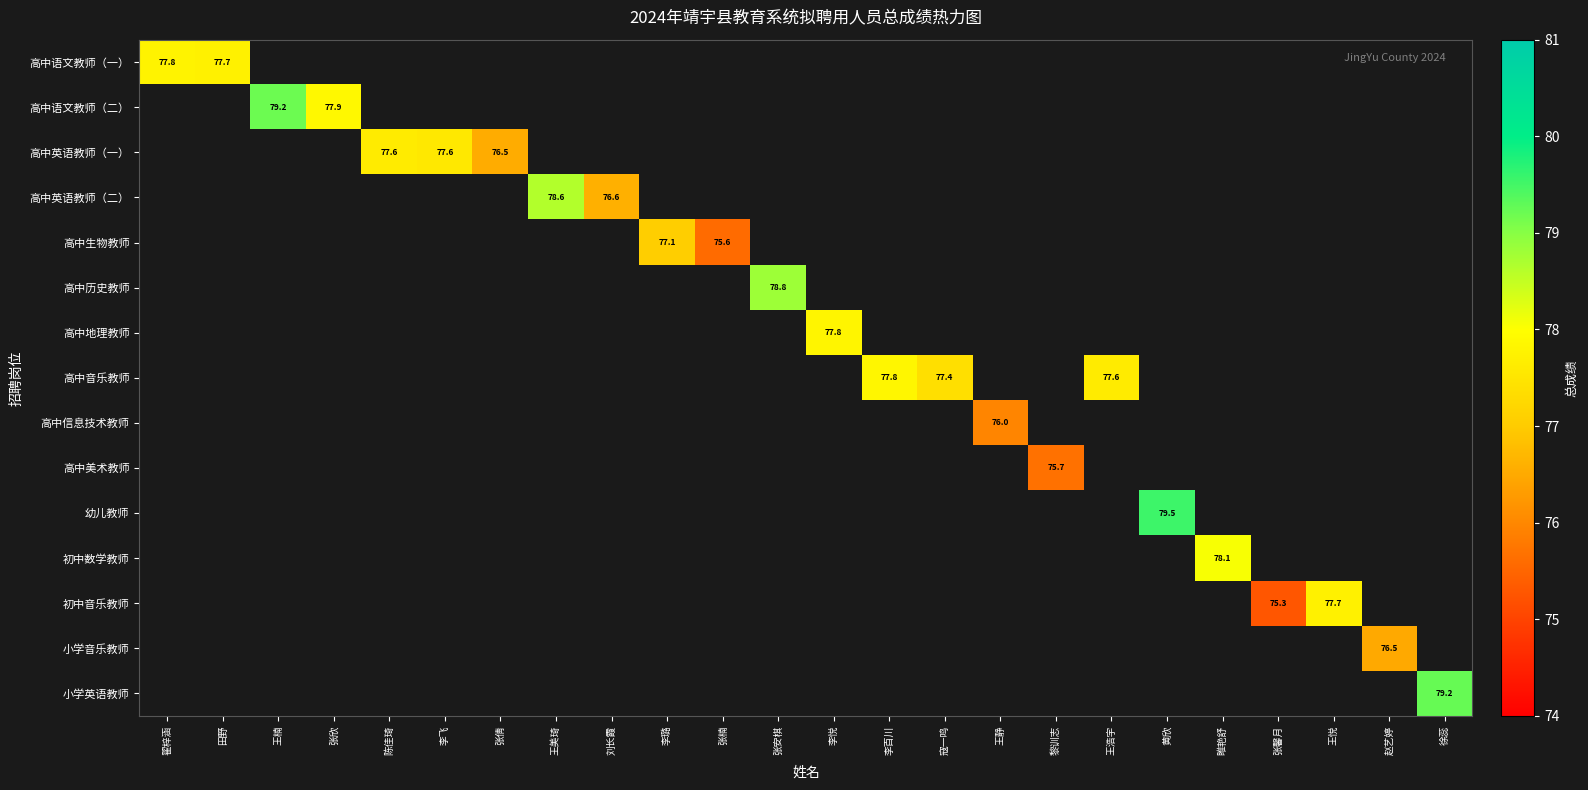

At 黎训志, list the series in order from smallest to largest.

高中语文教师（一）, 高中语文教师（二）, 高中英语教师（一）, 高中英语教师（二）, 高中生物教师, 高中历史教师, 高中地理教师, 高中音乐教师, 高中信息技术教师, 高中美术教师, 幼儿教师, 初中数学教师, 初中音乐教师, 小学音乐教师, 小学英语教师